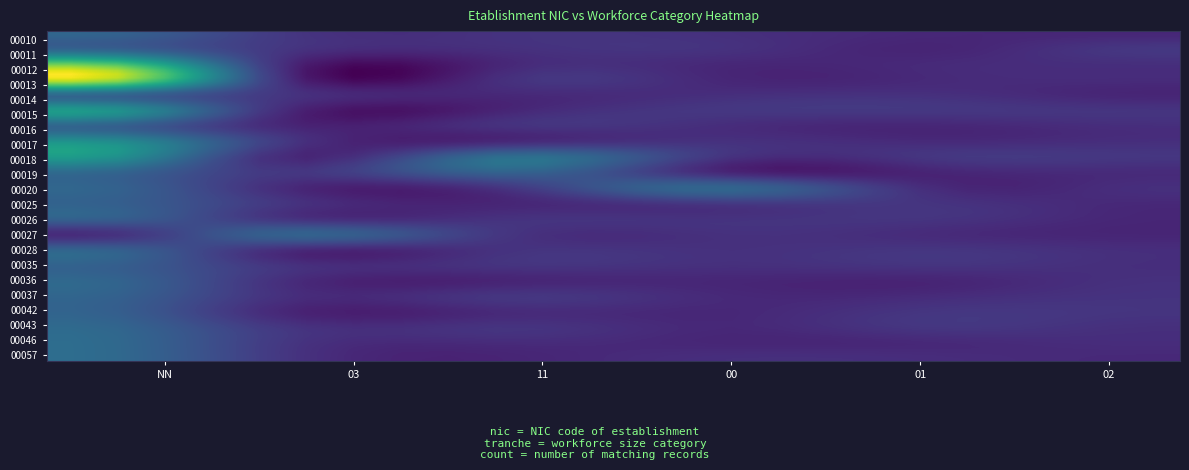

Reading left to right, what are all the values shown in this chart?

00010: NN=1	03=0	11=0	00=0	01=0	02=0
00011: NN=1	03=0	11=0	00=0	01=0	02=0
00012: NN=3	03=0	11=0	00=0	01=0	02=0
00013: NN=4	03=0	11=0	00=0	01=0	02=0
00014: NN=1	03=0	11=0	00=0	01=0	02=0
00015: NN=2	03=0	11=0	00=0	01=0	02=0
00016: NN=1	03=0	11=0	00=0	01=0	02=0
00017: NN=2	03=0	11=0	00=0	01=0	02=0
00018: NN=2	03=0	11=1	00=0	01=0	02=0
00019: NN=1	03=0	11=1	00=0	01=0	02=0
00020: NN=1	03=0	11=0	00=1	01=0	02=0
00025: NN=1	03=0	11=0	00=0	01=0	02=0
00026: NN=1	03=0	11=0	00=0	01=0	02=0
00027: NN=0	03=1	11=0	00=0	01=0	02=0
00028: NN=1	03=0	11=0	00=0	01=0	02=0
00035: NN=1	03=0	11=0	00=0	01=0	02=0
00036: NN=1	03=0	11=0	00=0	01=0	02=0
00037: NN=1	03=0	11=0	00=0	01=0	02=0
00042: NN=1	03=0	11=0	00=0	01=0	02=0
00043: NN=1	03=0	11=0	00=0	01=0	02=0
00046: NN=1	03=0	11=0	00=0	01=0	02=0
00057: NN=1	03=0	11=0	00=0	01=0	02=0